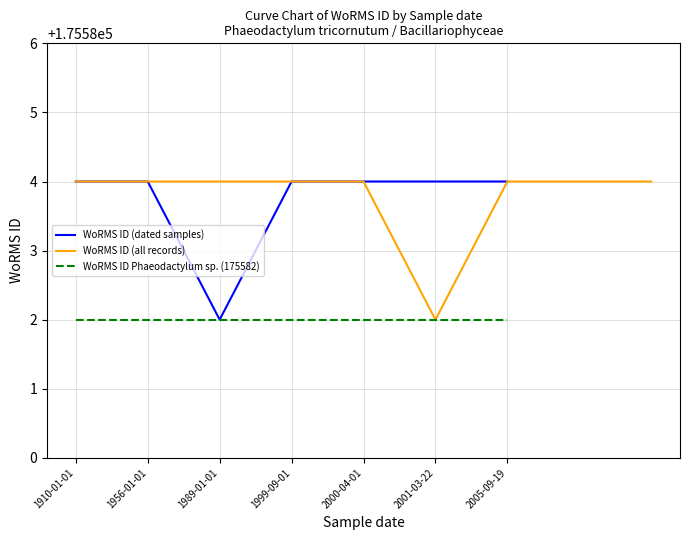

Is it true that WoRMS ID (all records) equals 256640 at 1999-09-01?

False